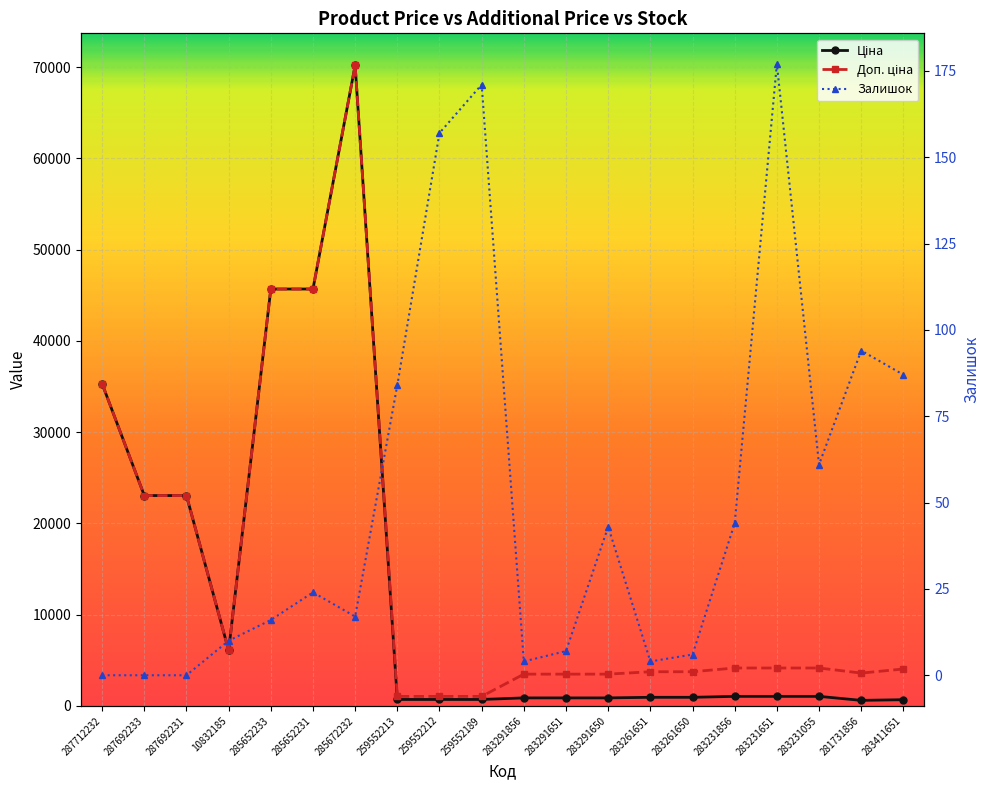

Rank the series at 10832185 from highest to lowest value.

Ціна, Доп. ціна, Залишок